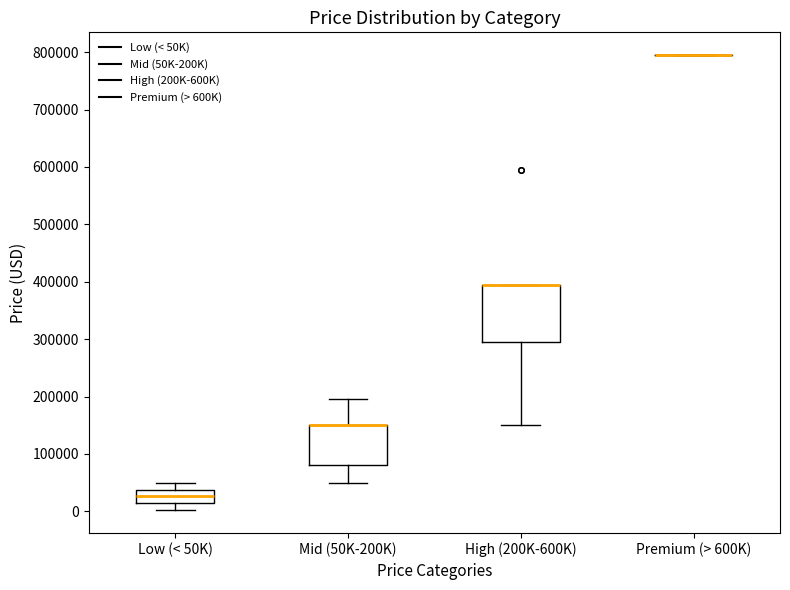

Where is the lower edge of the box for High (200K-600K) on the y-axis? The values are not printed on the chart, so give them approximately, as read against the axis.

290000